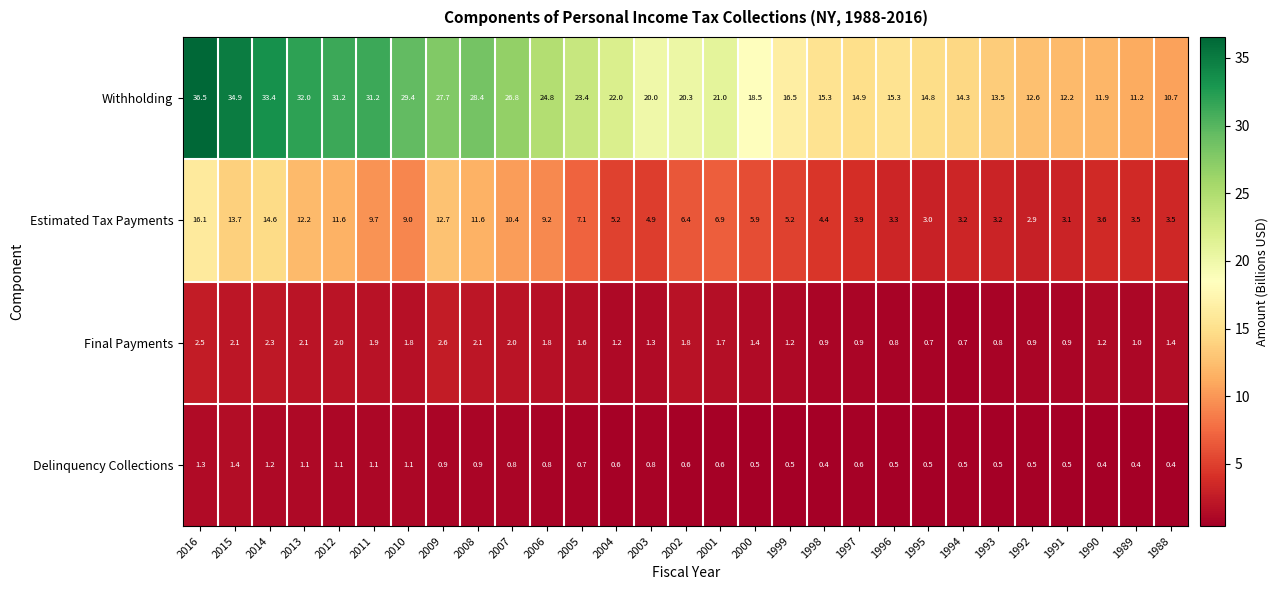

What is the minimum value shown in the chart?

0.4